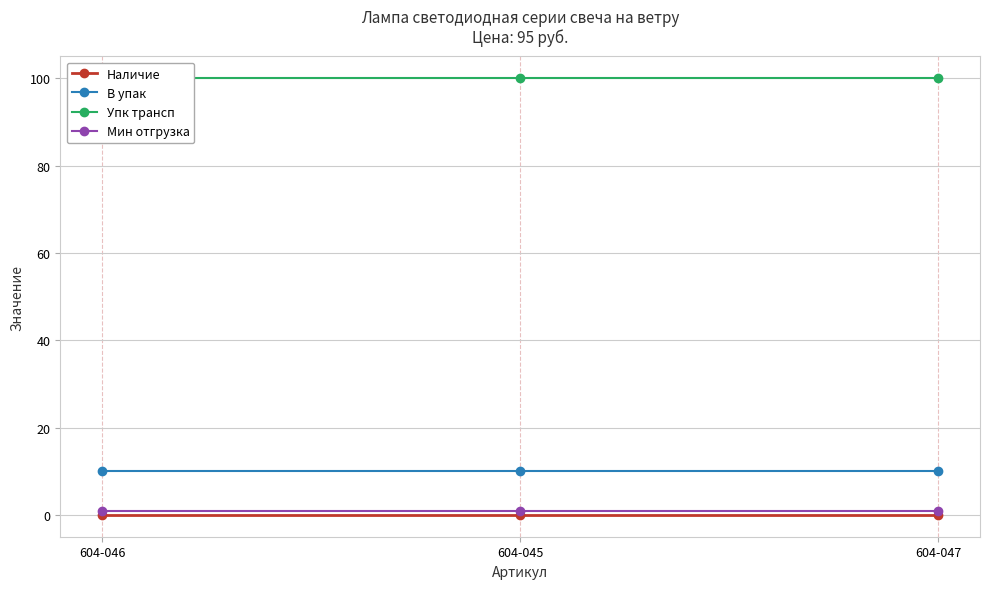

How many lines are shown in the chart?

4